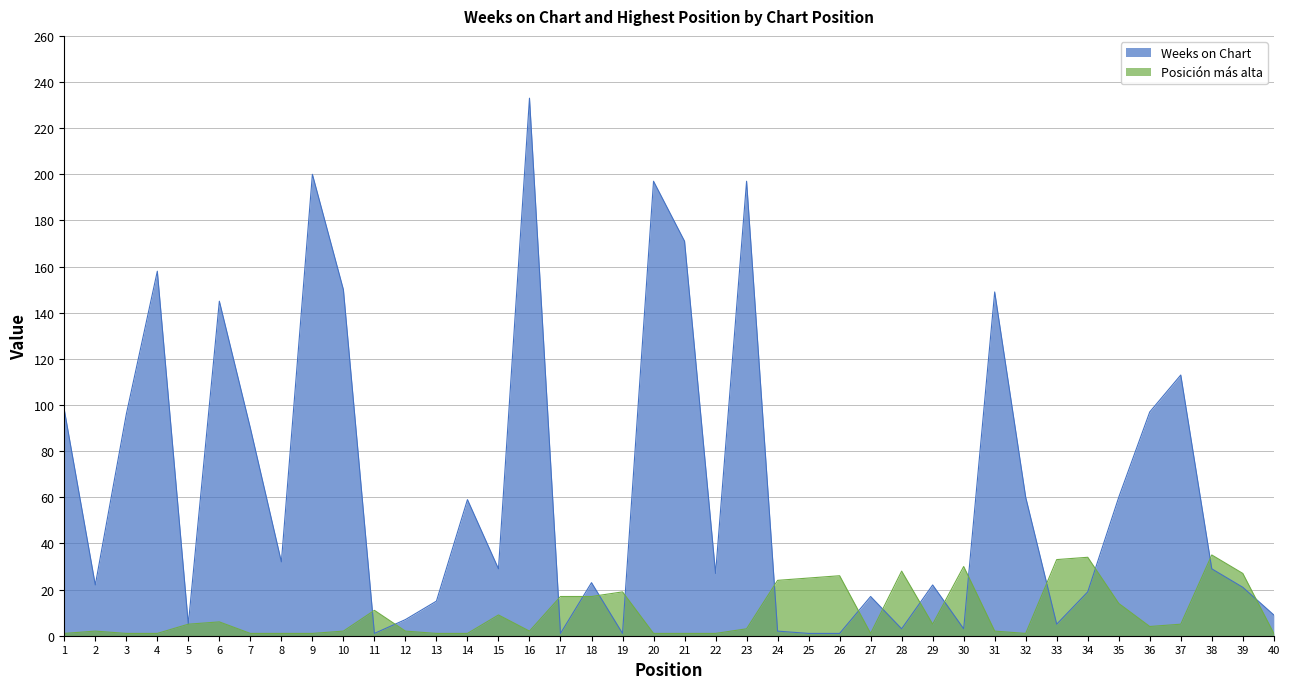

What is the sum of all Posición más alta values?

401